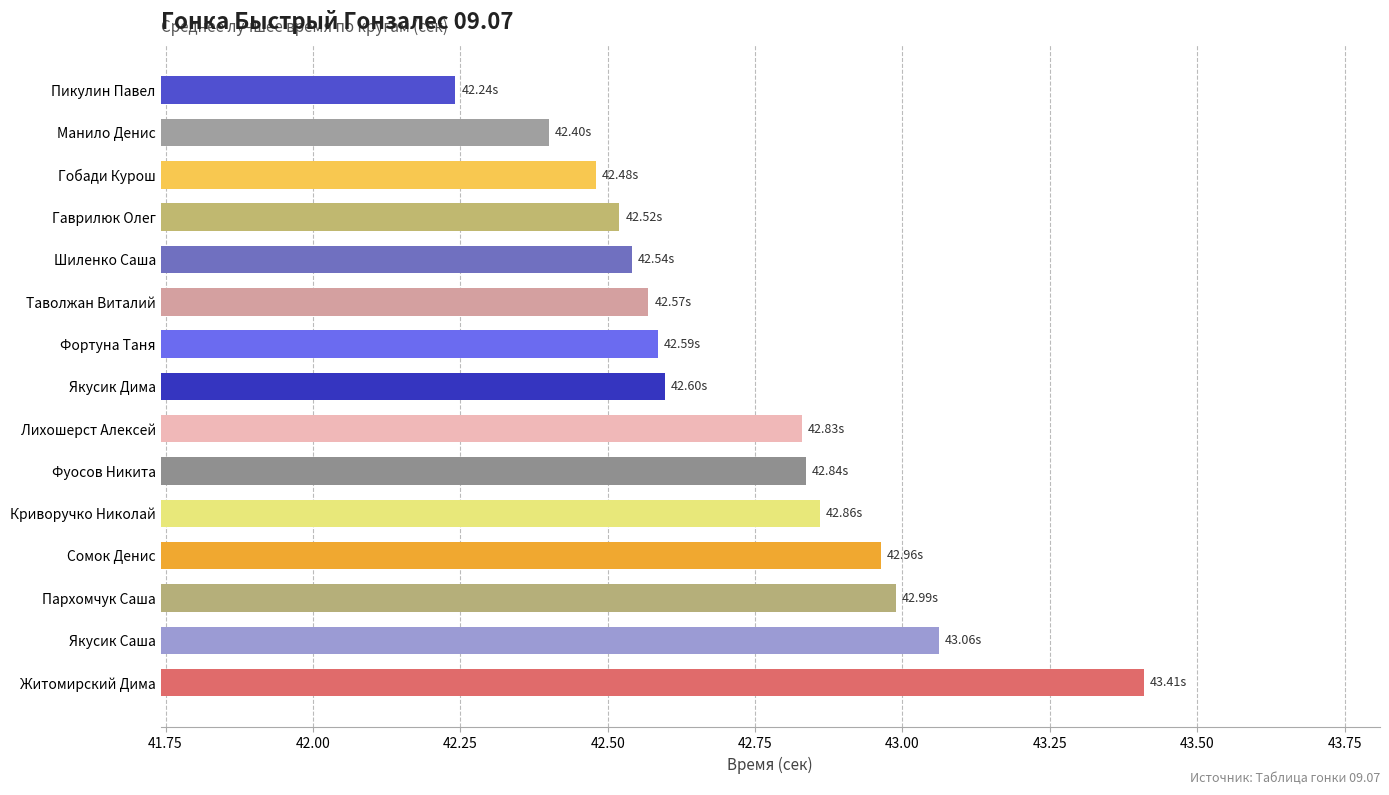

How many data points does each series have?

15